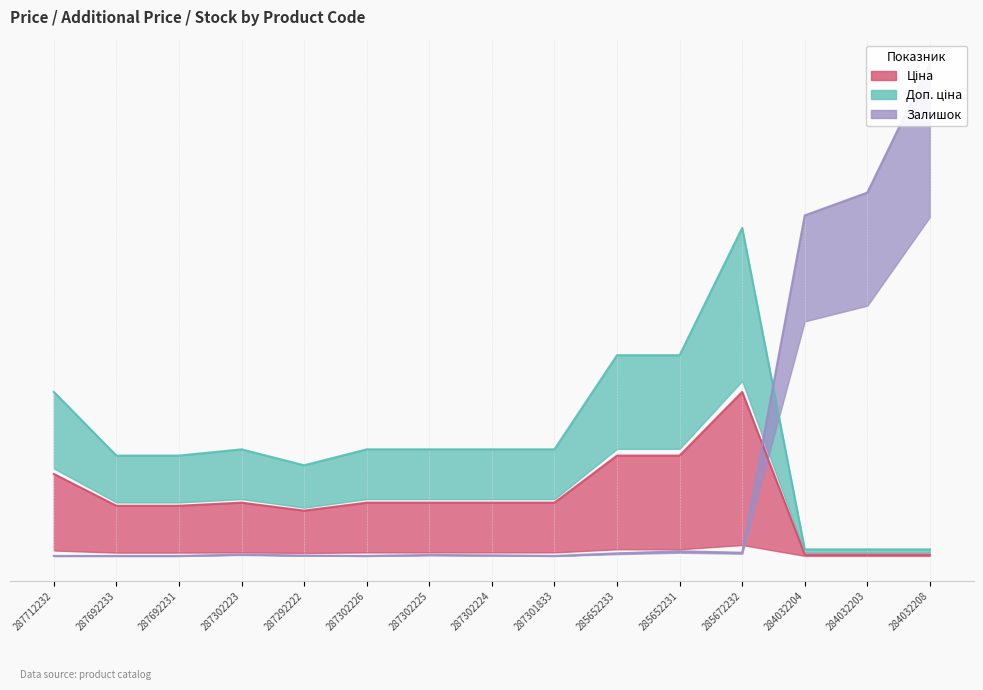

What value does the Залишок series have at 284032203?

0.7